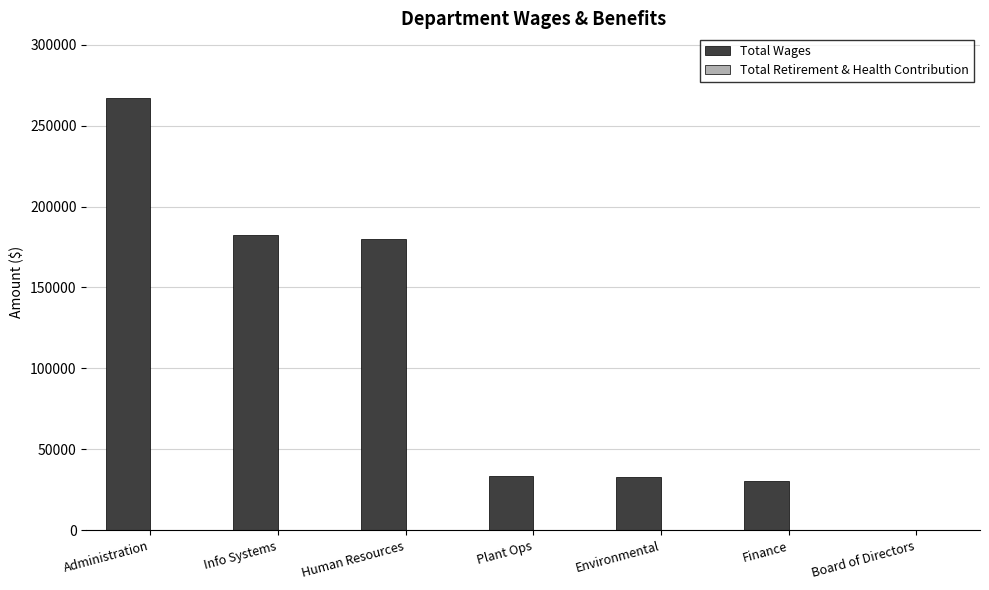

Is it true that the value at Plant Ops is 56874?

False